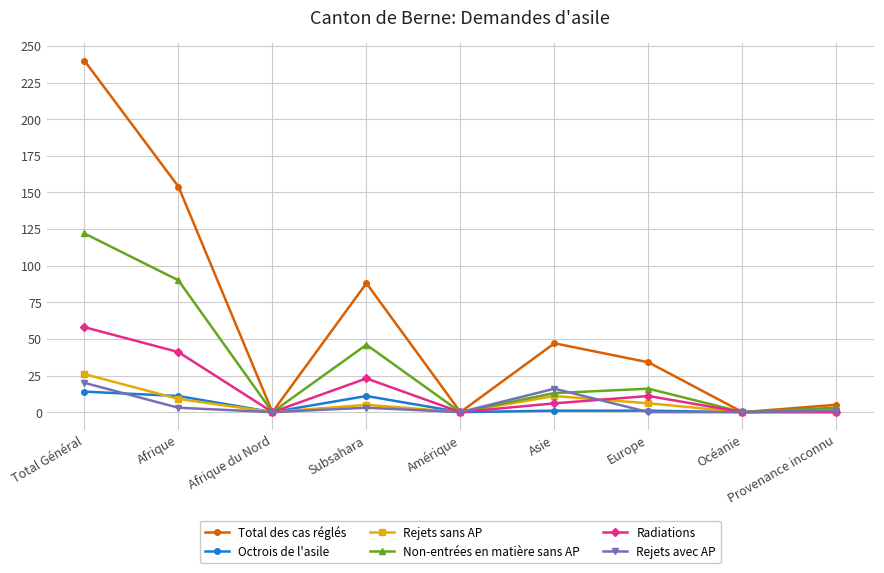

How many data points in Radiations are less than 6?

4